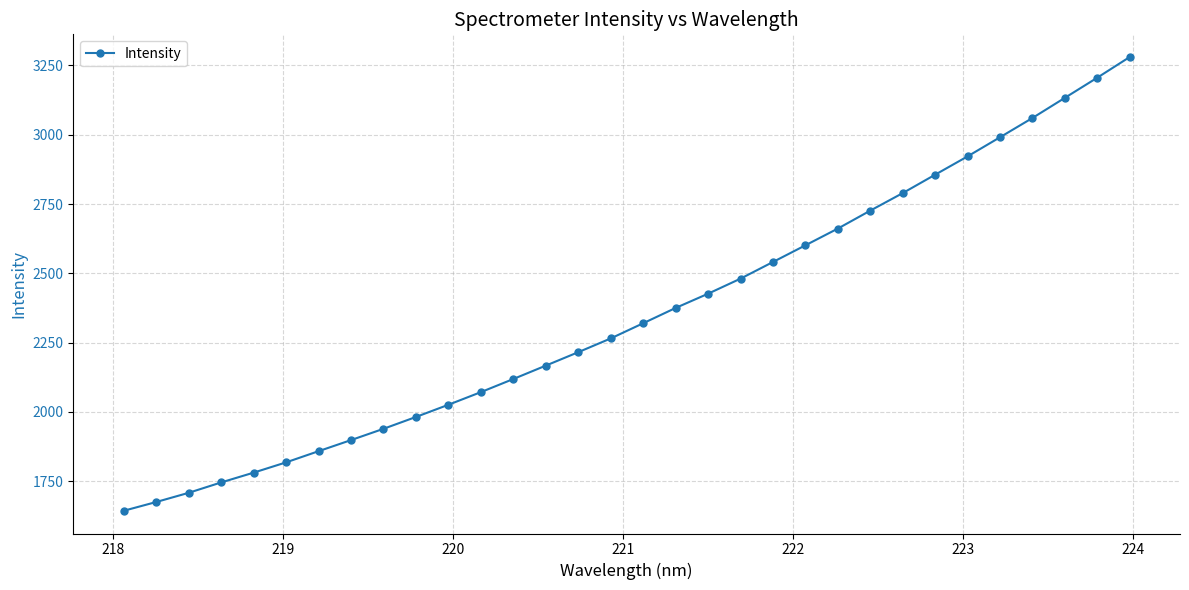

What is the smallest value displayed?

1643.1